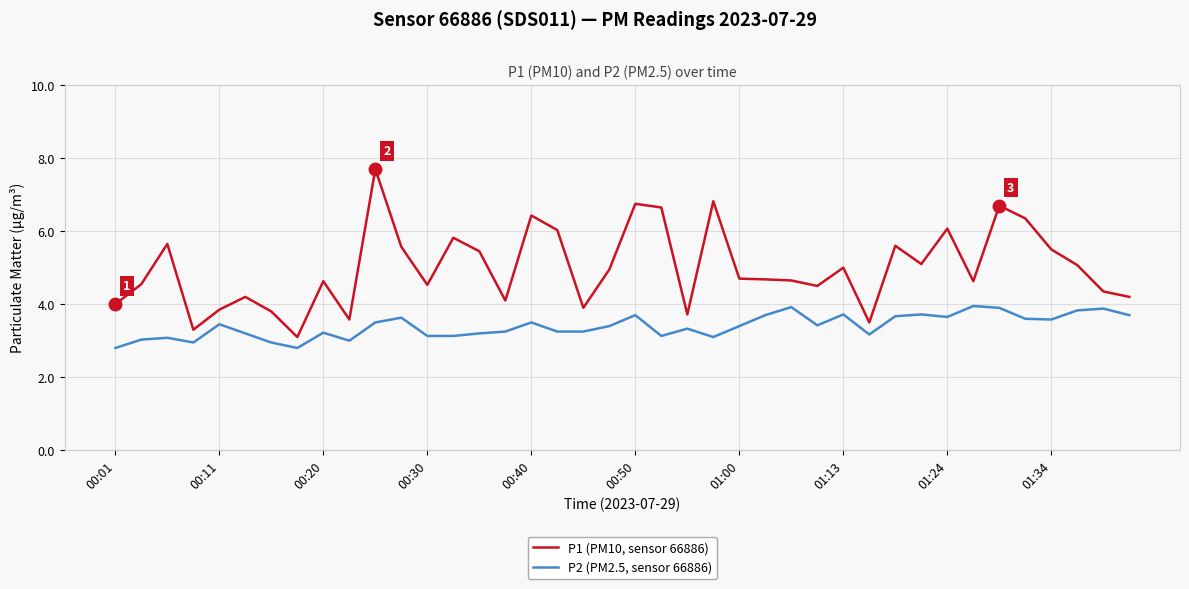

Which series has the largest total across all categories?

P1 (PM10, sensor 66886)